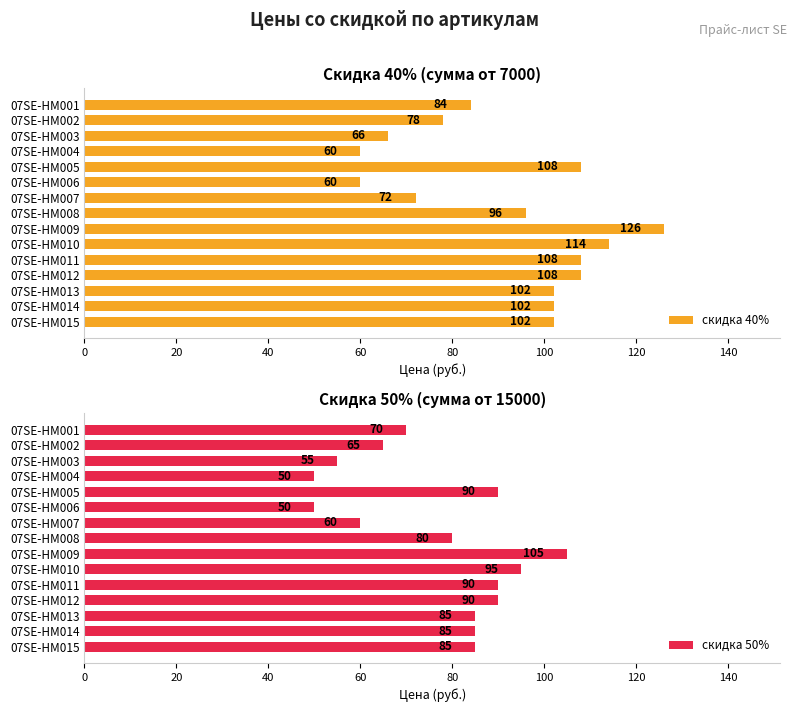

What is the sum of all скидка 40% values?

1386